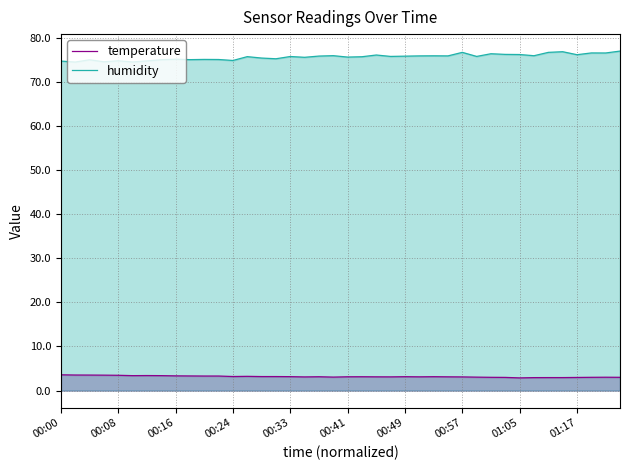

What is the sum of all temperature values?

127.2